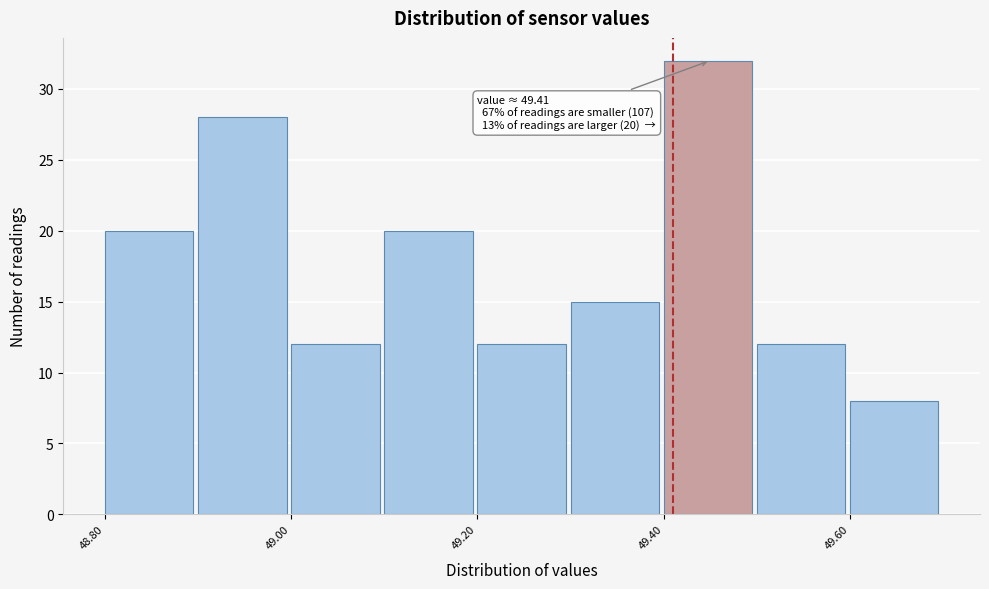

Over which range of the x-axis is the bar tallest?

49.4 to 49.5